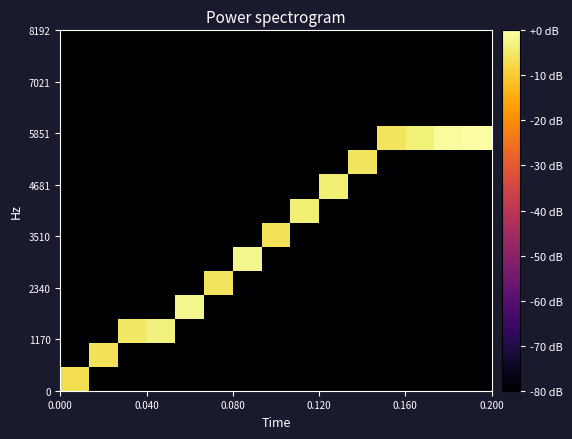

Count the number of categories in the chart.

15